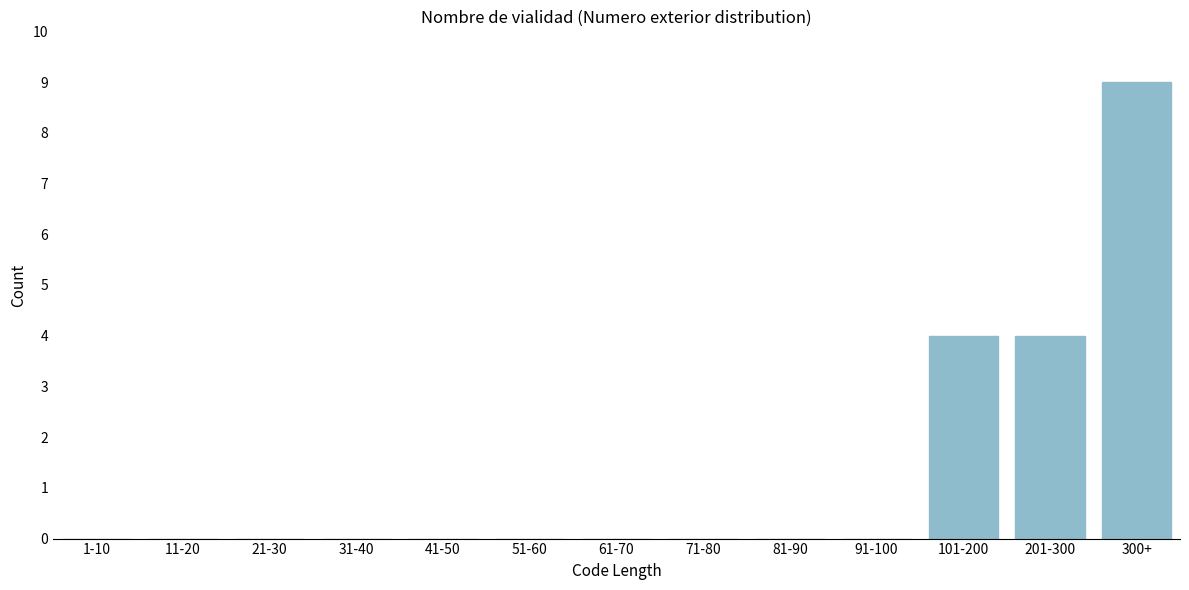

Reading right to left, what are all the values shown in this chart?

300+=9	201-300=4	101-200=4	91-100=0	81-90=0	71-80=0	61-70=0	51-60=0	41-50=0	31-40=0	21-30=0	11-20=0	1-10=0